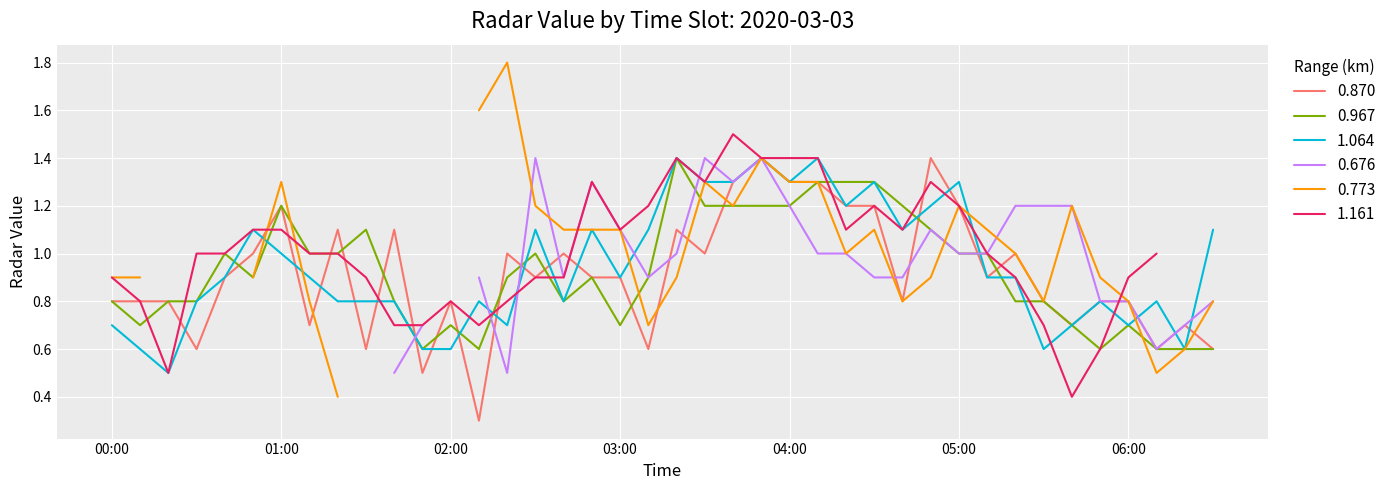

What position from the right is 2020/03/03 04:50?

11